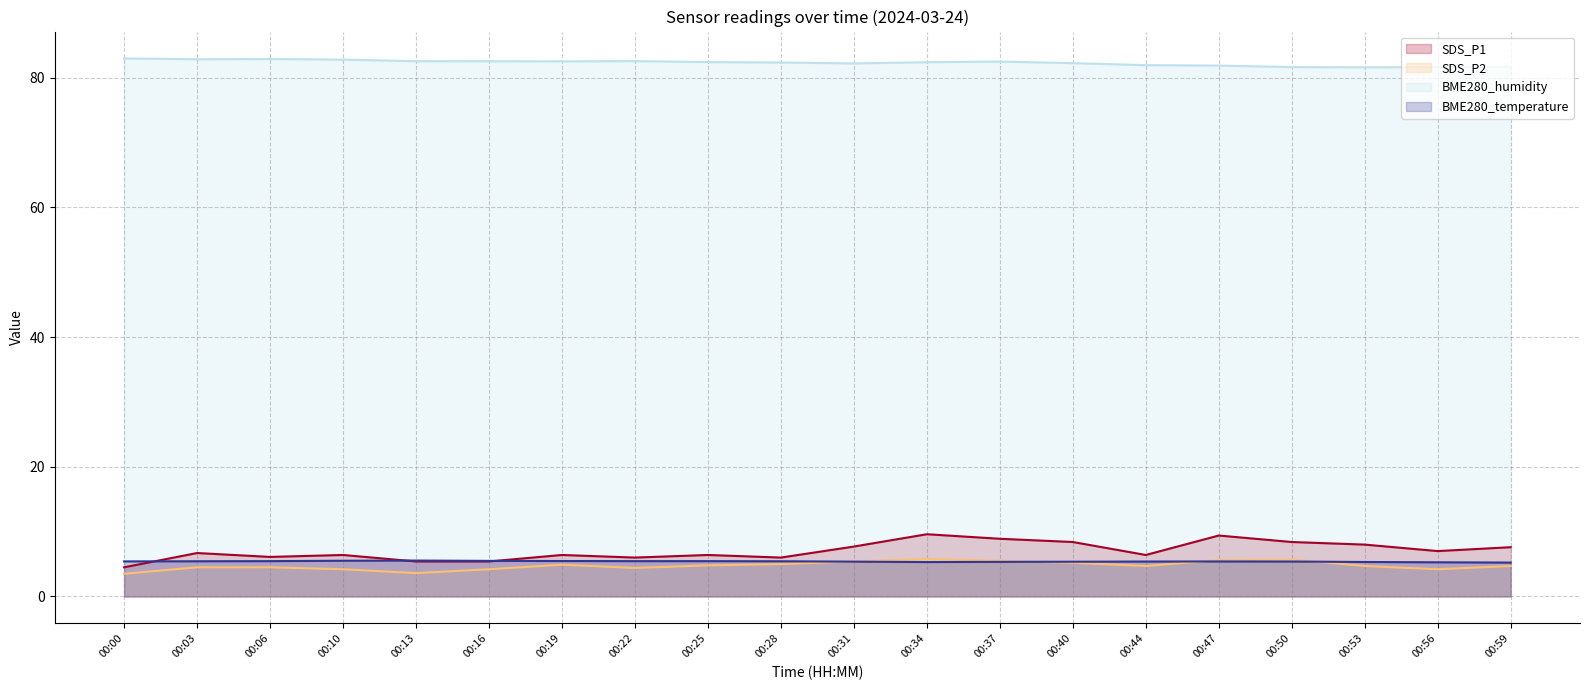

True or false: BME280_humidity and BME280_temperature intersect in this chart.

False